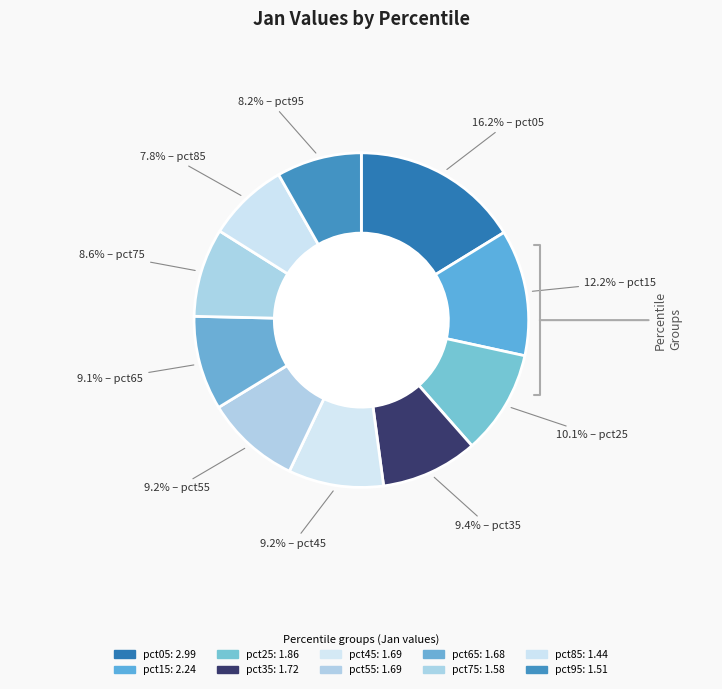

To the nearest percent, what portion does pct05 represent?

16%